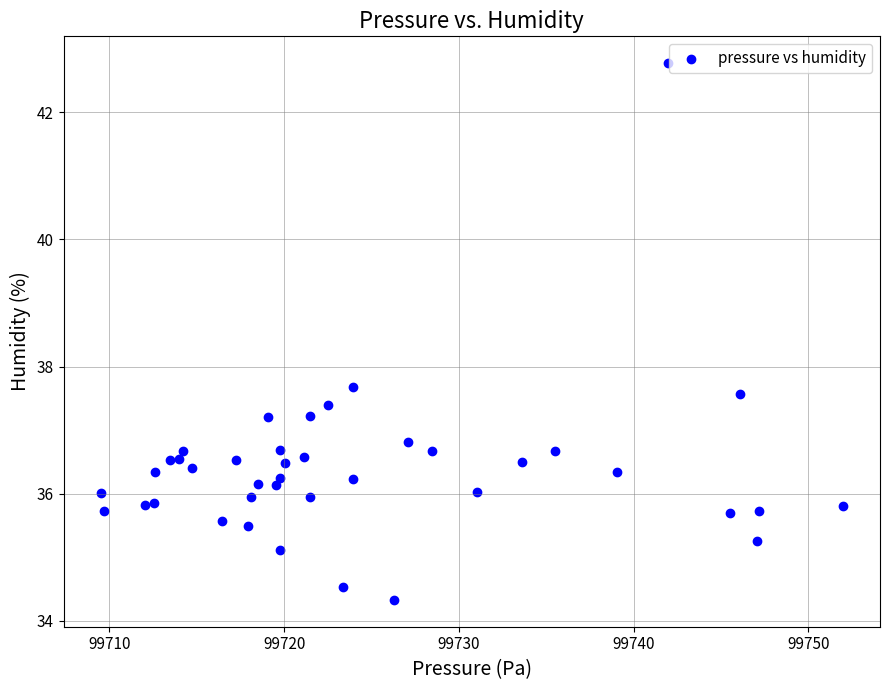

What Y value in the scatter plot is closest to 38?

37.7